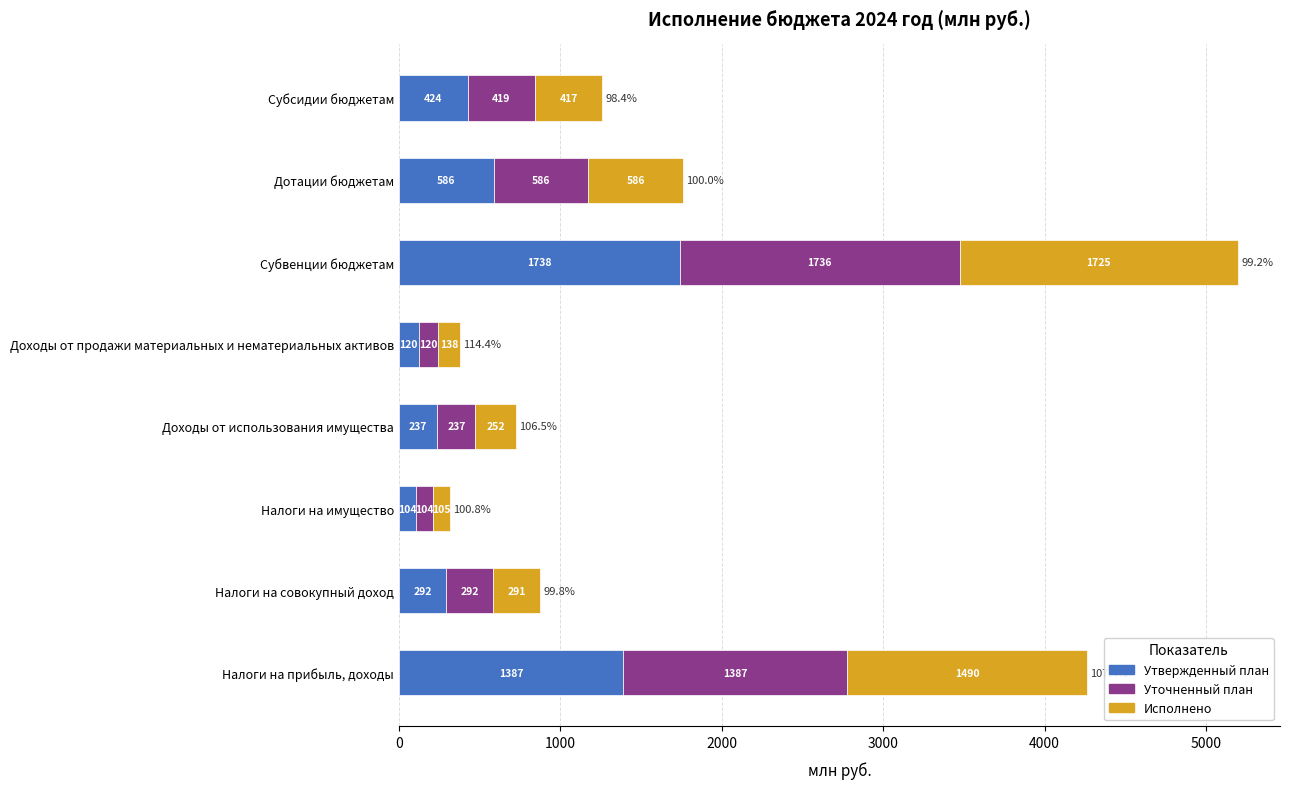

What value does the Утвержденный план series have at Доходы от продажи материальных и нематериальных активов?

120.2